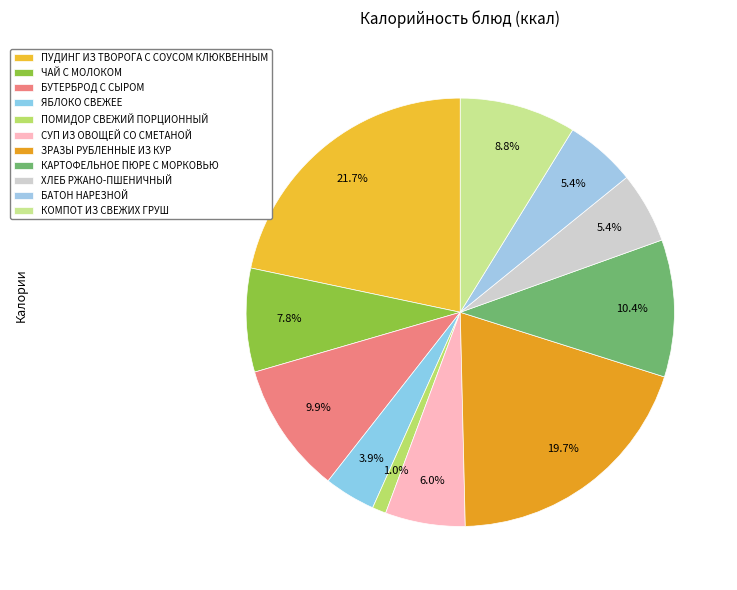

To the nearest percent, what percentage of the pie is СУП ИЗ ОВОЩЕЙ СО СМЕТАНОЙ?

6%